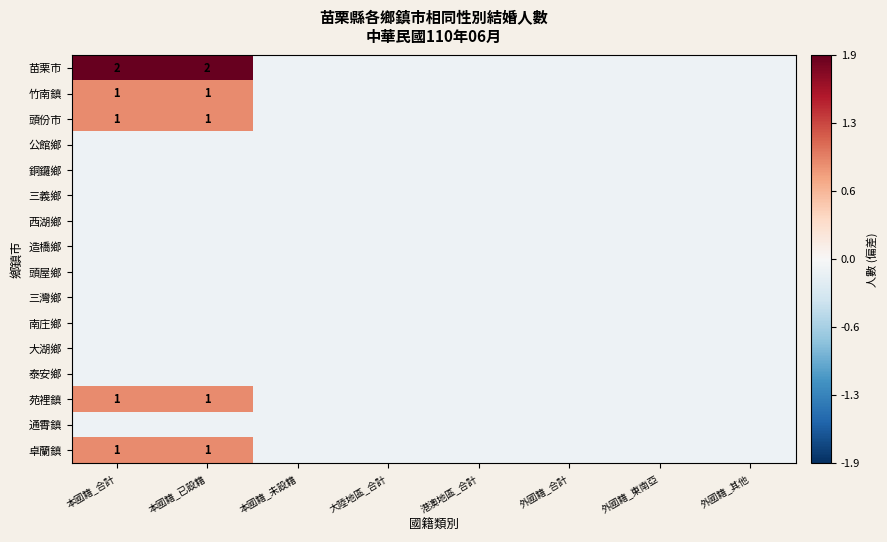

Rank the categories by 苗栗市 value from highest to lowest.

本國籍_合計, 本國籍_已設籍, 本國籍_未設籍, 大陸地區_合計, 港澳地區_合計, 外國籍_合計, 外國籍_東南亞, 外國籍_其他